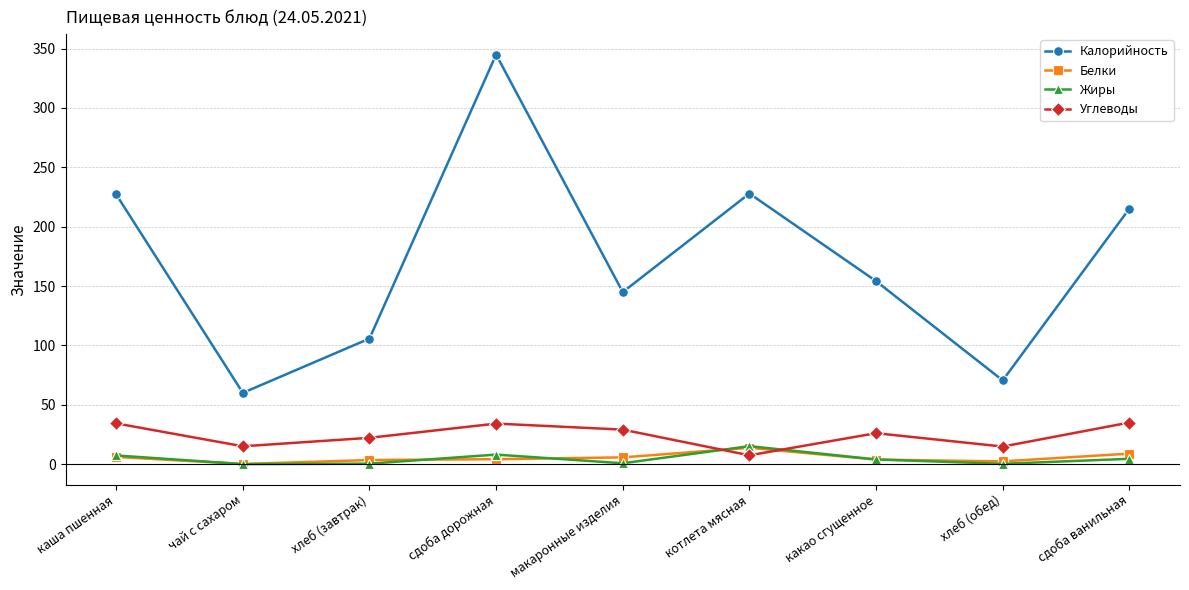

At which category does Белки reach its first local valley?

чай с сахаром